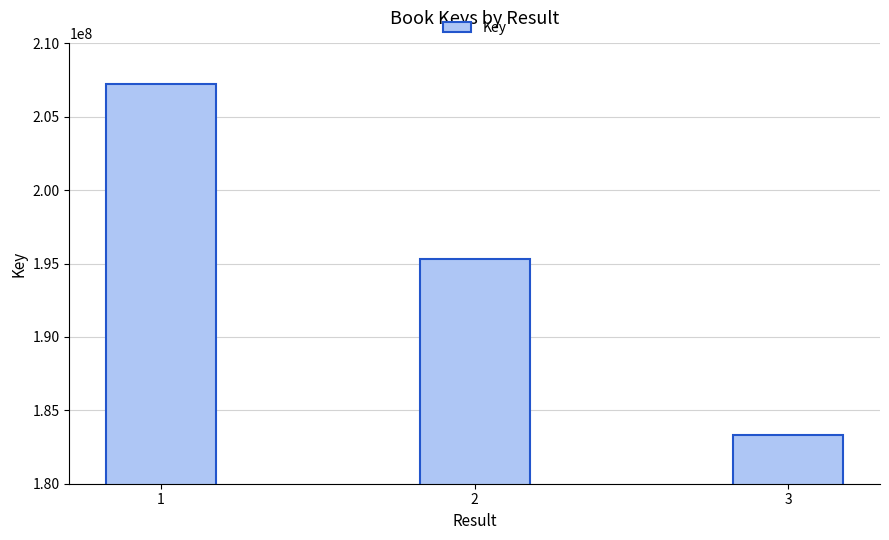

What is the average value?

195283462